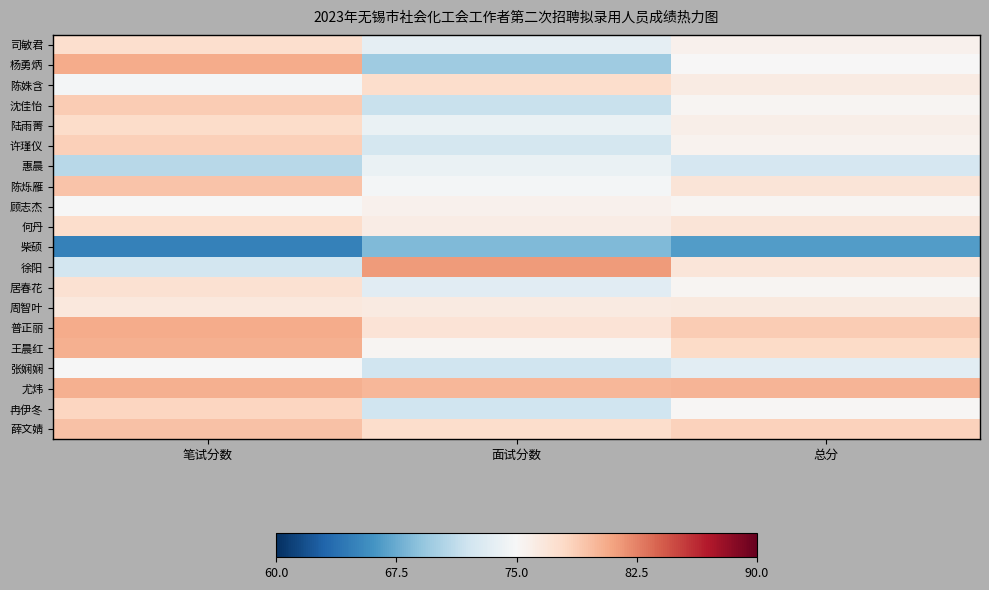

At which category is the sum across all series the highest?

笔试分数